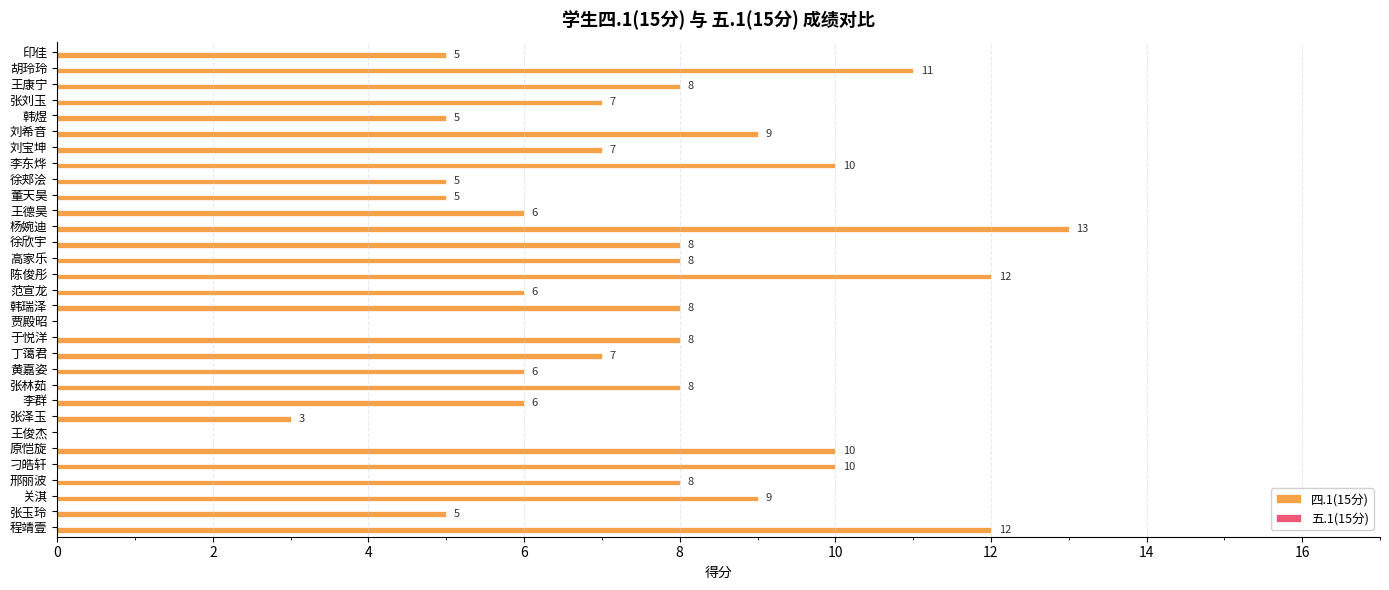

Read the value at 李群.

6